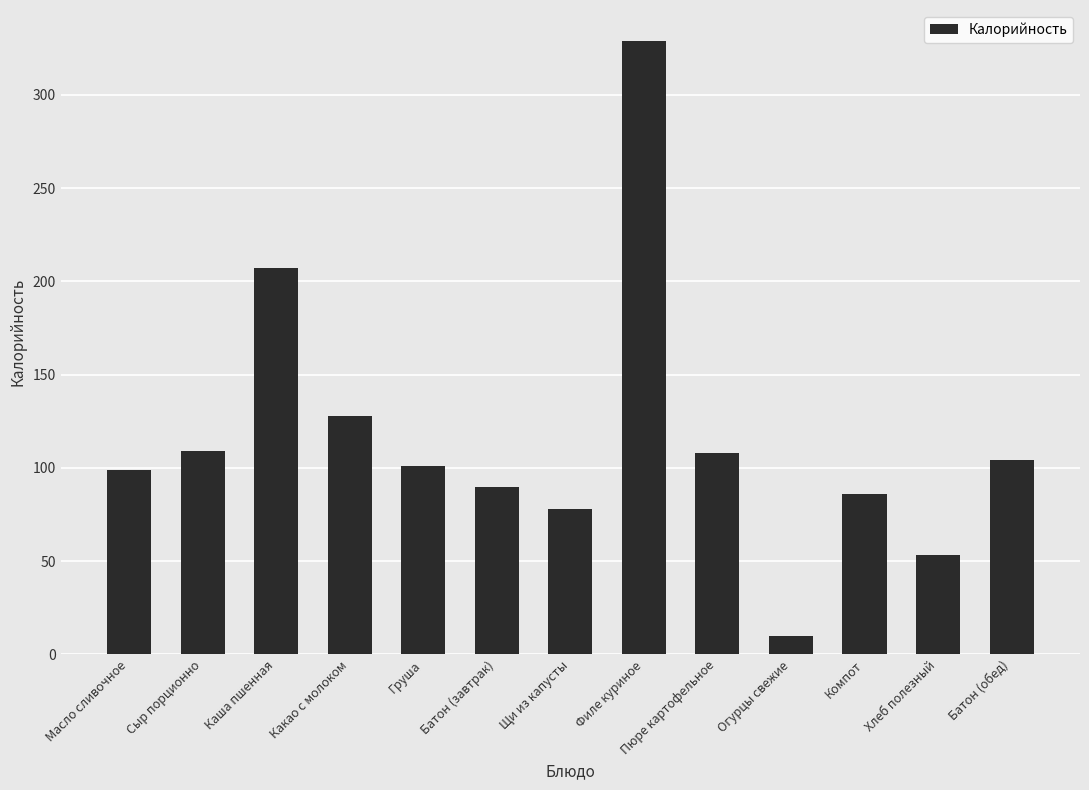

Which category has the highest value across all series?

Филе куриное